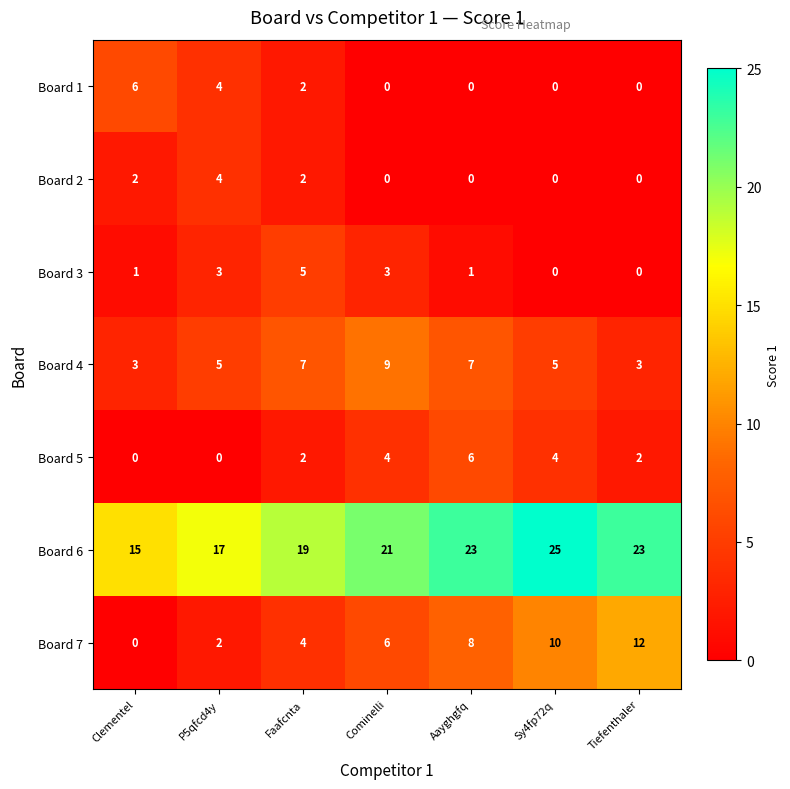

What is the total value across all series at Cominelli?

43